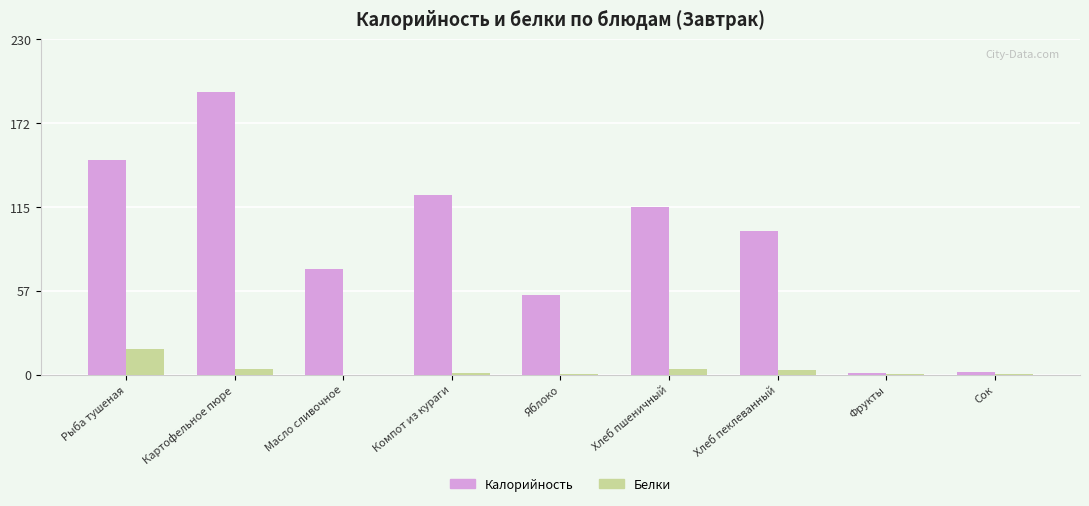

What is the total value across all series at Рыба тушеная?

165.3